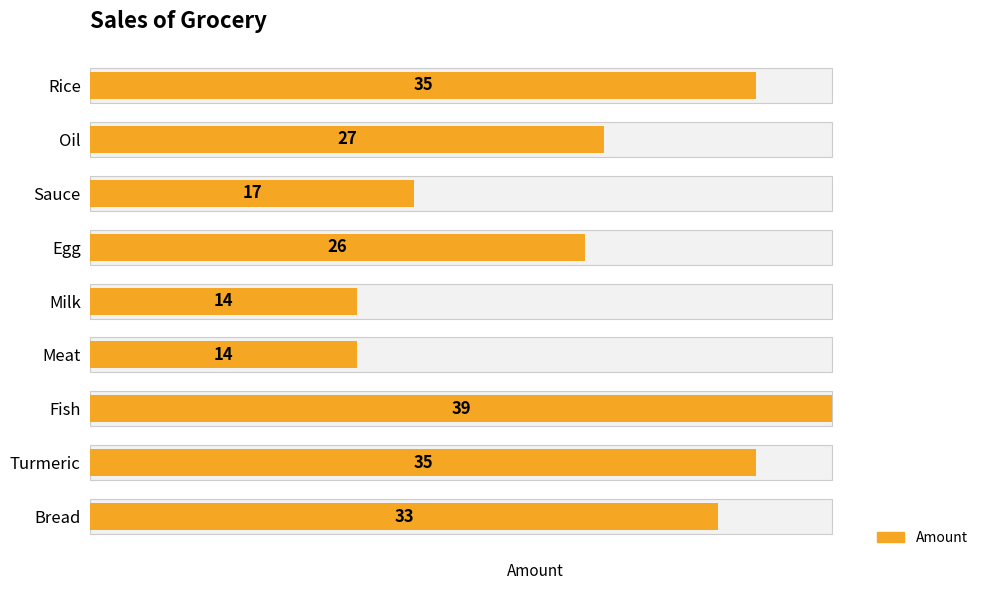

How many values exceed 27?

4